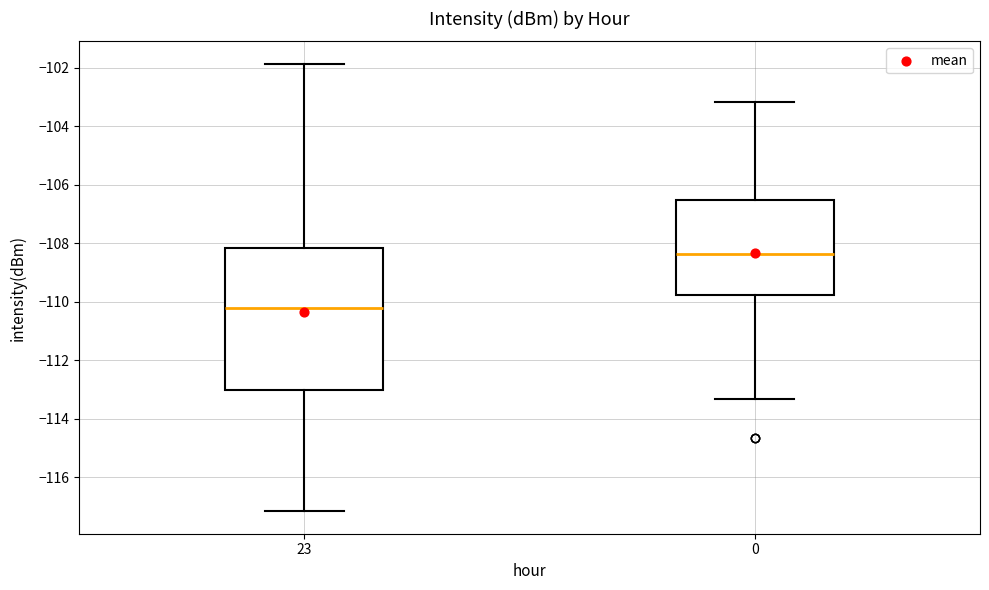

Reading left to right, transcribe this box plot: for each box, give where its median line is, the range the box spans, and where its two whiskers end, as read against the y-axis. The values are not printed on the chart, so give them approximately, as read against the axis.

23: median -110.2, box -113.0 to -108.2, whiskers -117.2 to -101.8
0: median -108.4, box -109.8 to -106.6, whiskers -113.4 to -103.2